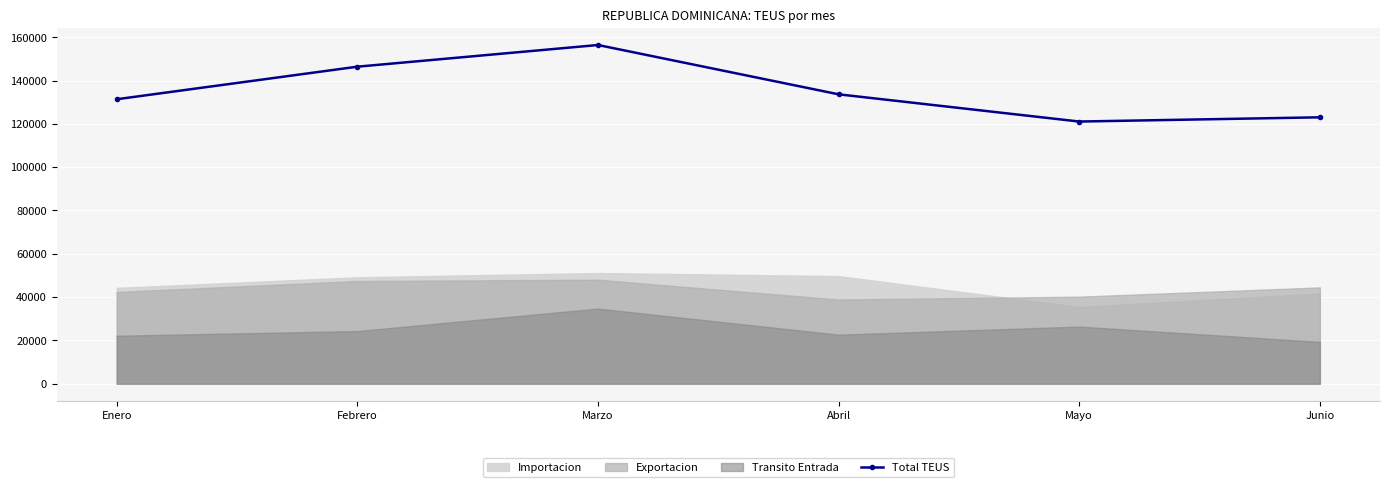

Rank the categories by value from lowest to highest.

Mayo, Junio, Enero, Abril, Febrero, Marzo